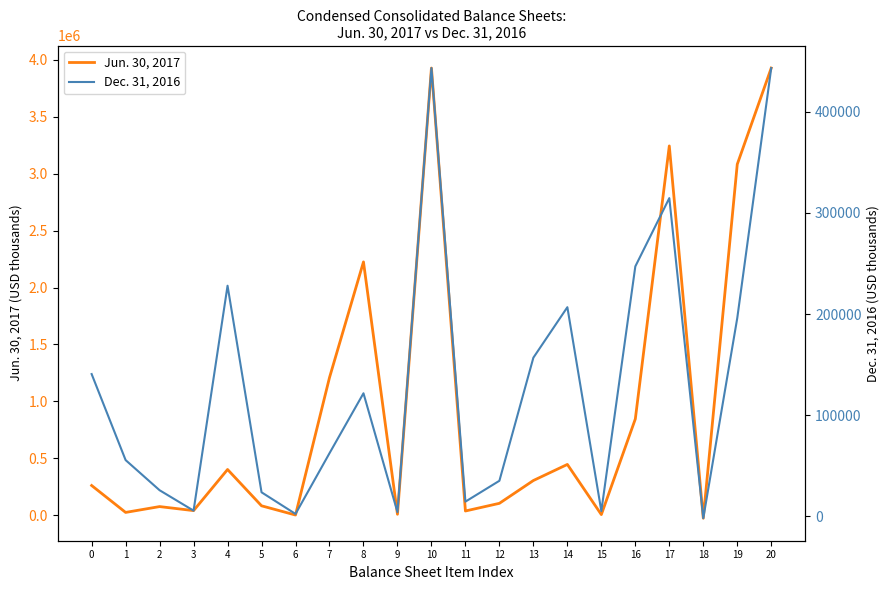

What is the average value of the Dec. 31, 2016 series?

130139